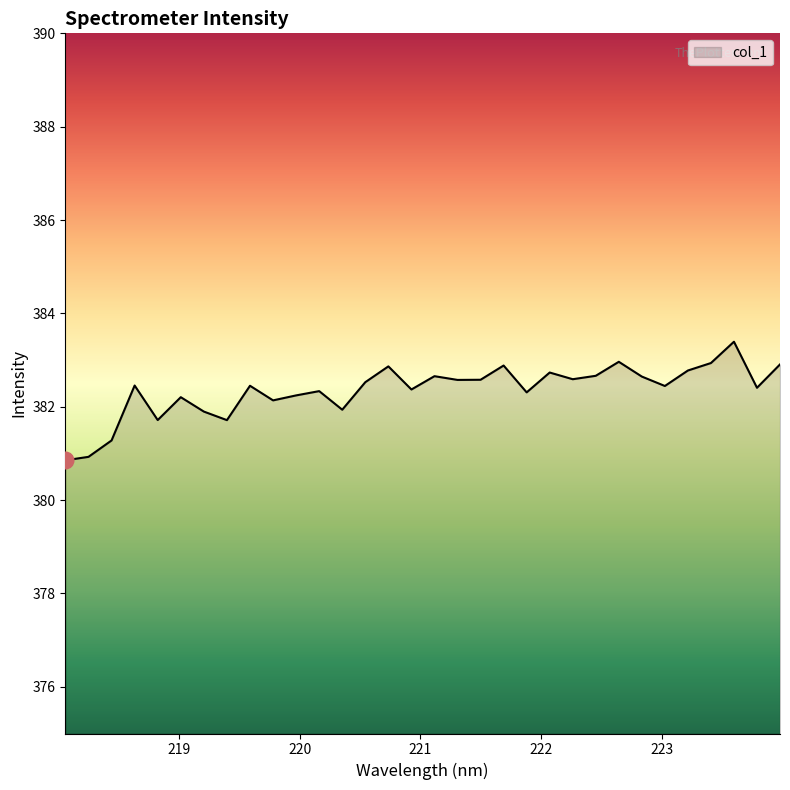

What is the minimum value shown in the chart?

380.9